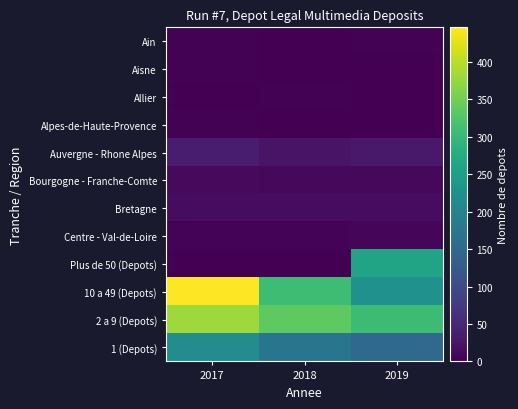

Between 2018 and 2019, which series saw the biggest shift?

Plus de 50 (Depots)